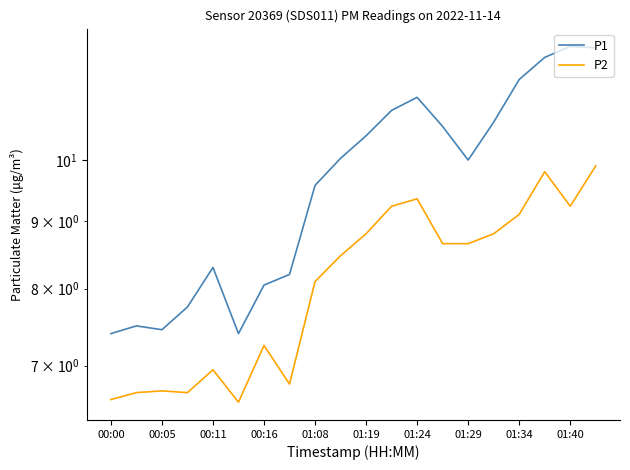

Which series has the largest total across all categories?

P1